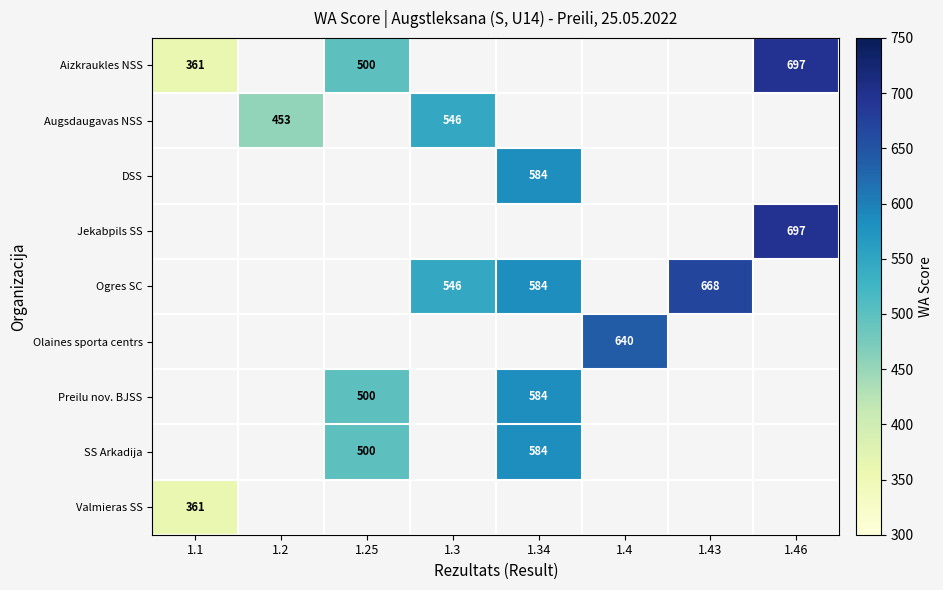

The Aizkraukles NSS series shows 361 at 1.1. True or false?

True